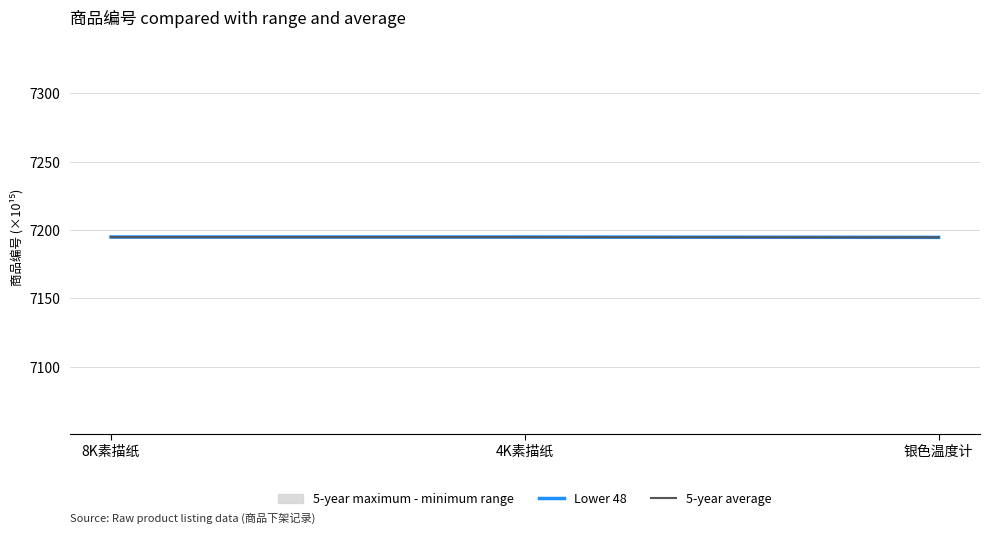

What is the spread (max minus min) of values at 4K素描纸?

0.1